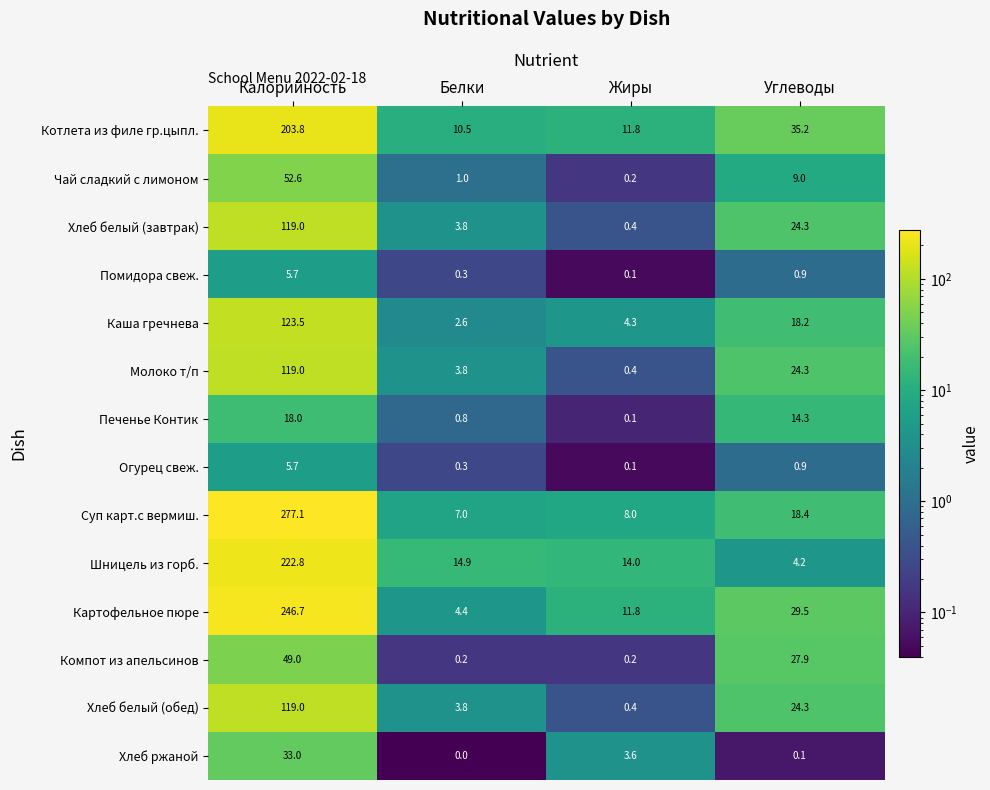

What is the total value across all series at Углеводы?

231.5